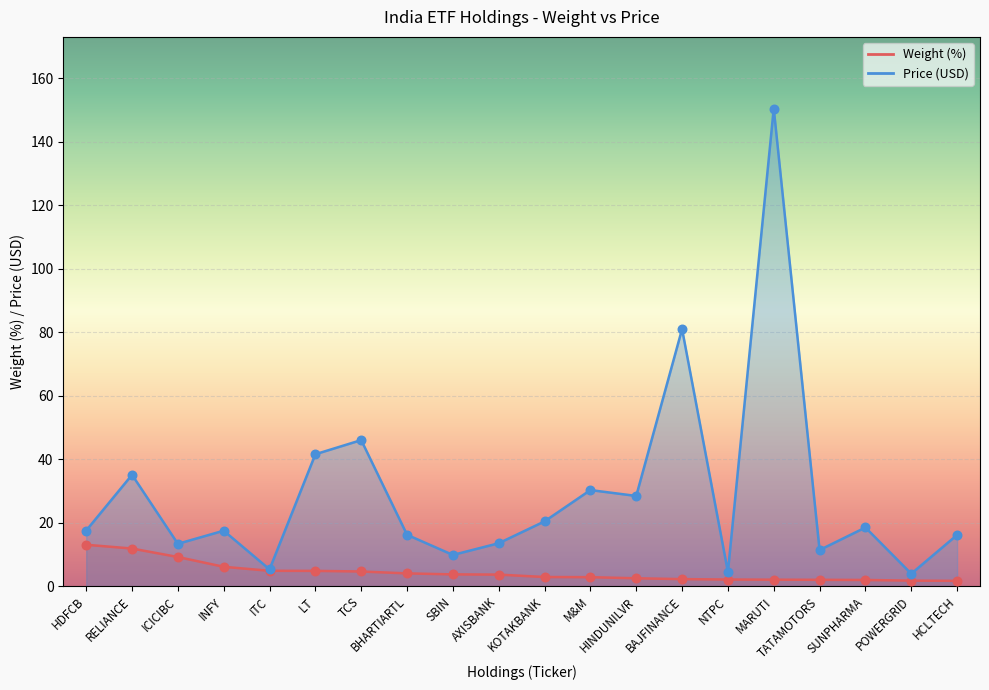

At how many categories does at least one series exceed 141?

1